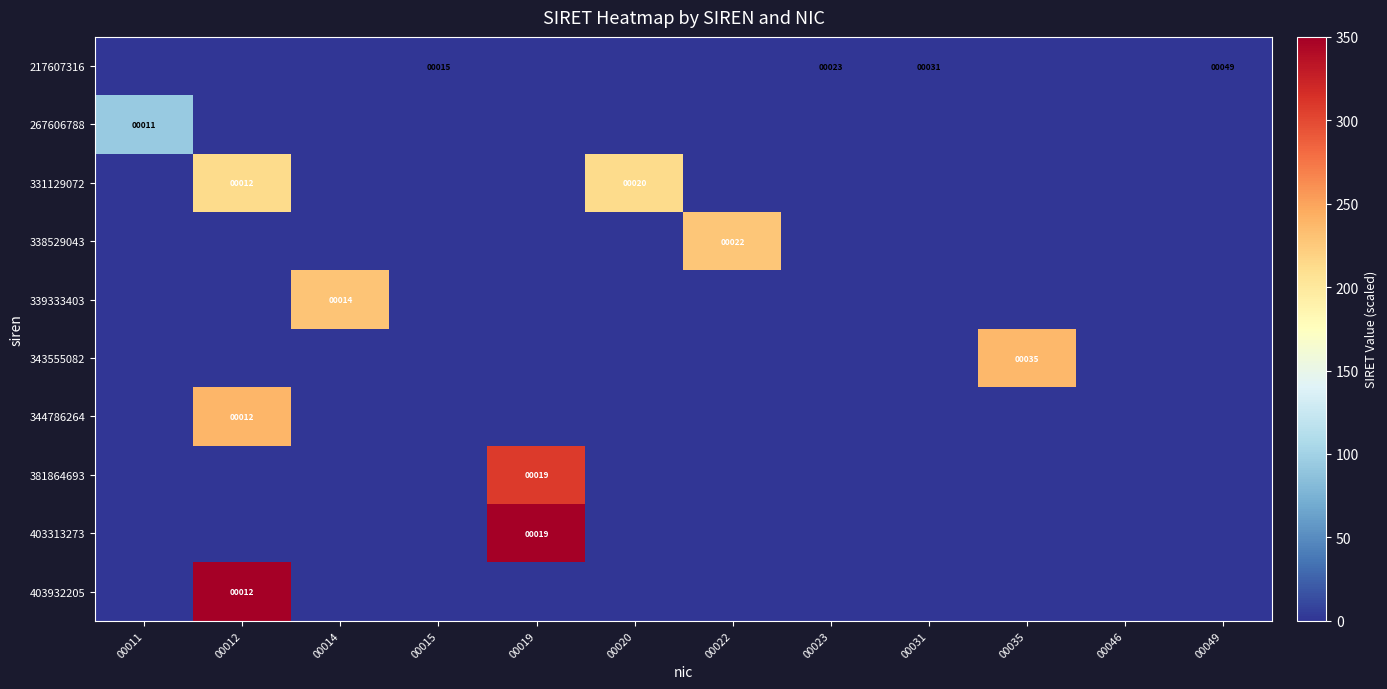

The value of 339333403 at 00023 is 0.0. True or false?

True